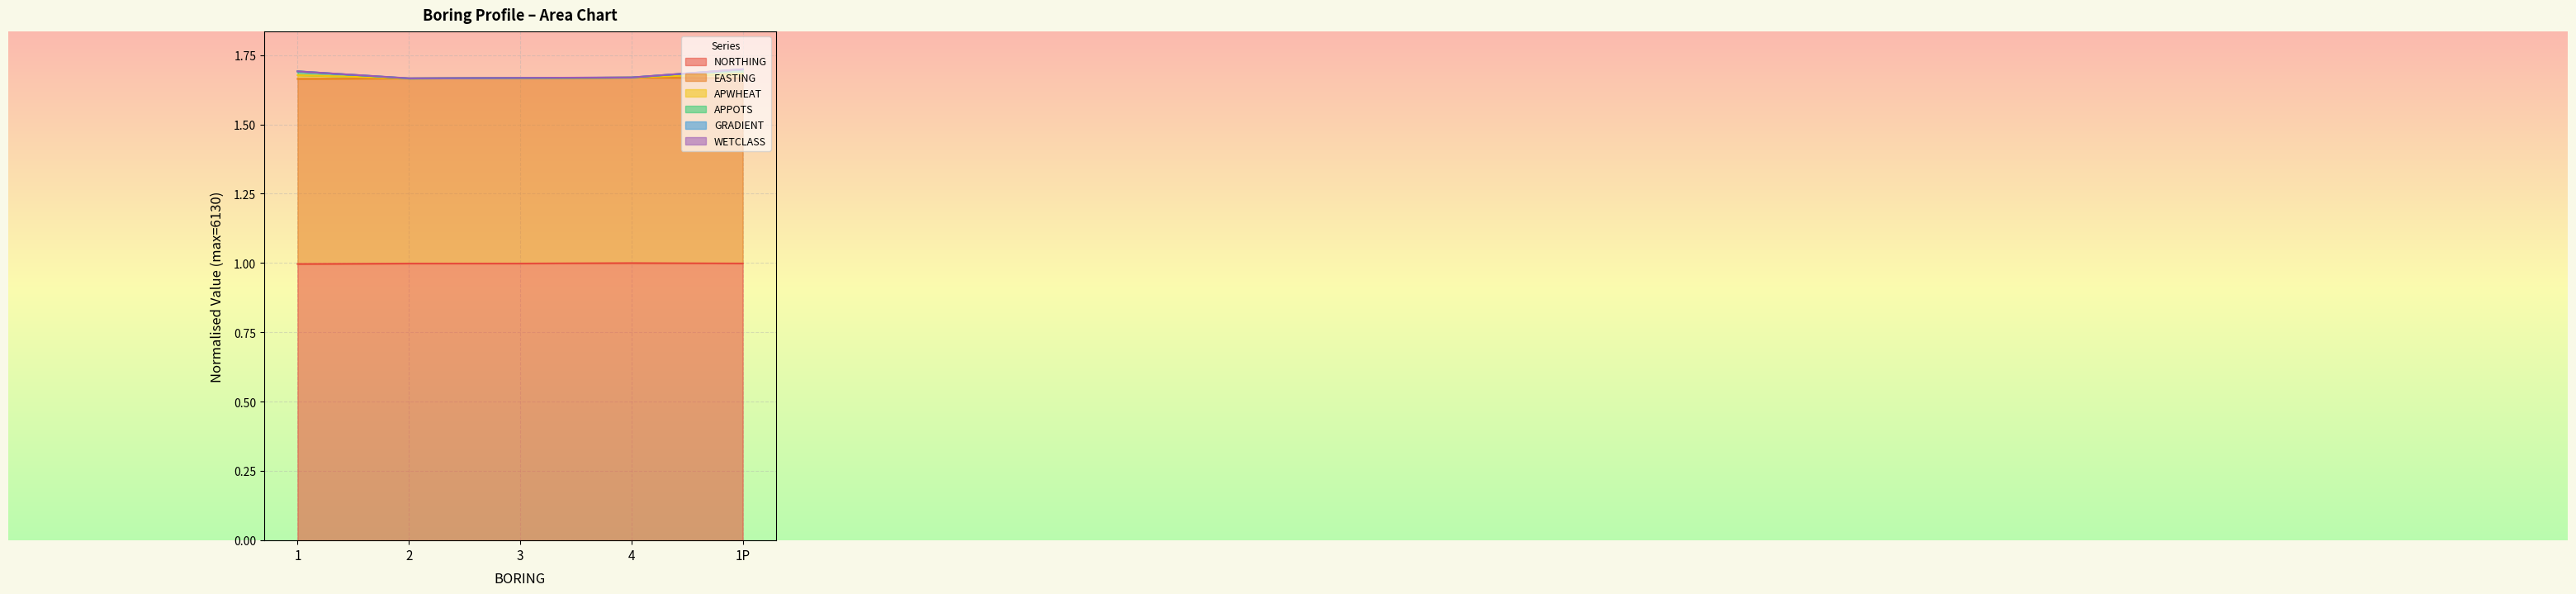

What is the maximum value for NORTHING?

1.0